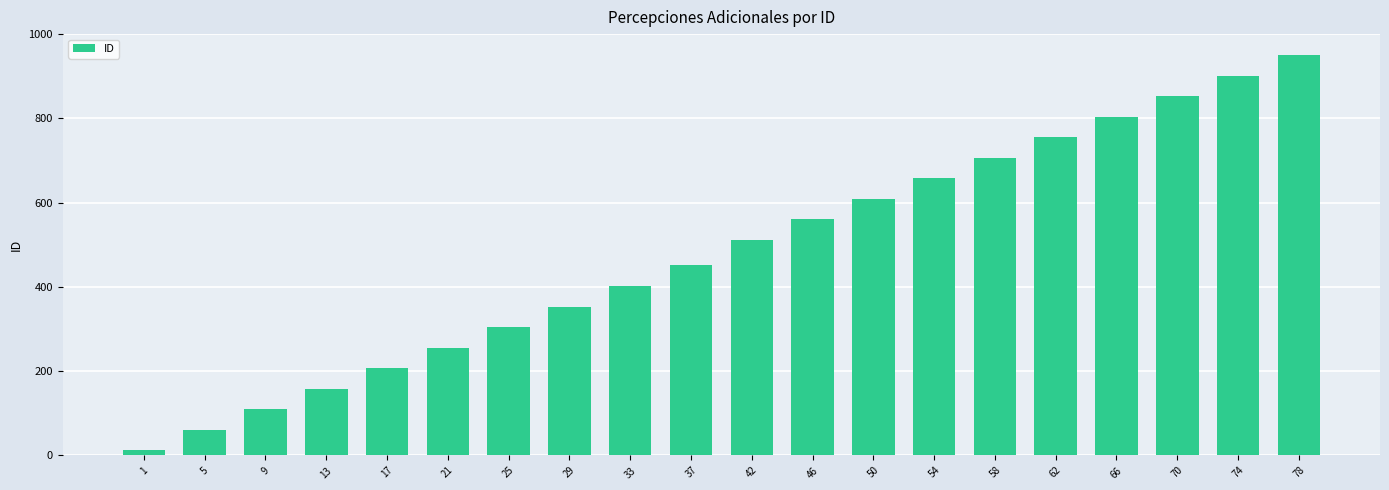

What is the change in value from 66 to 74?

+97